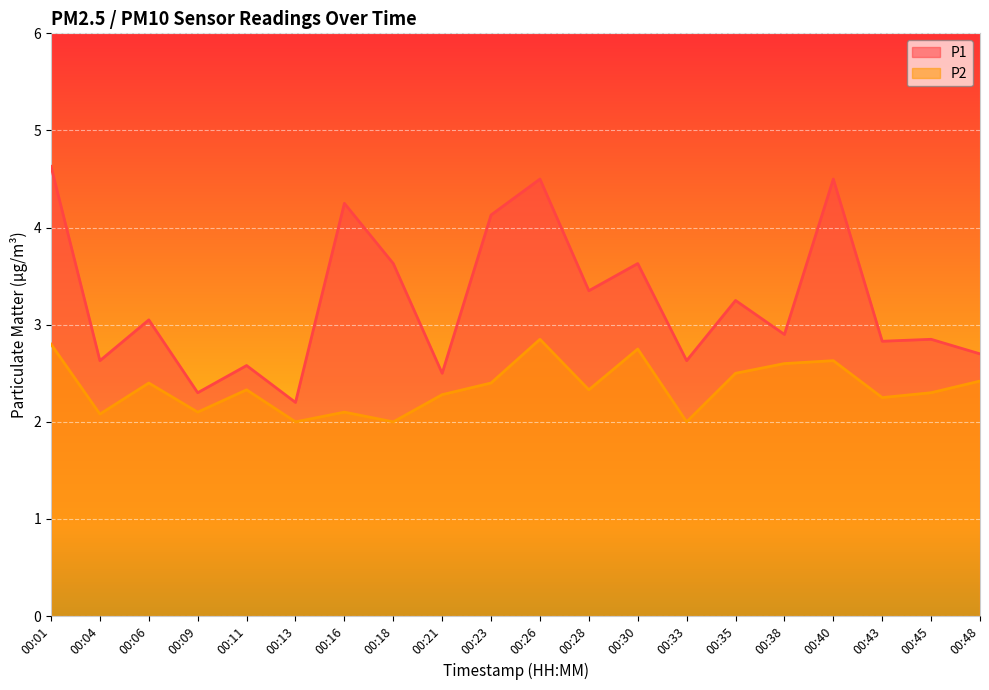

Between 00:09 and 00:28, which series saw the biggest shift?

P1